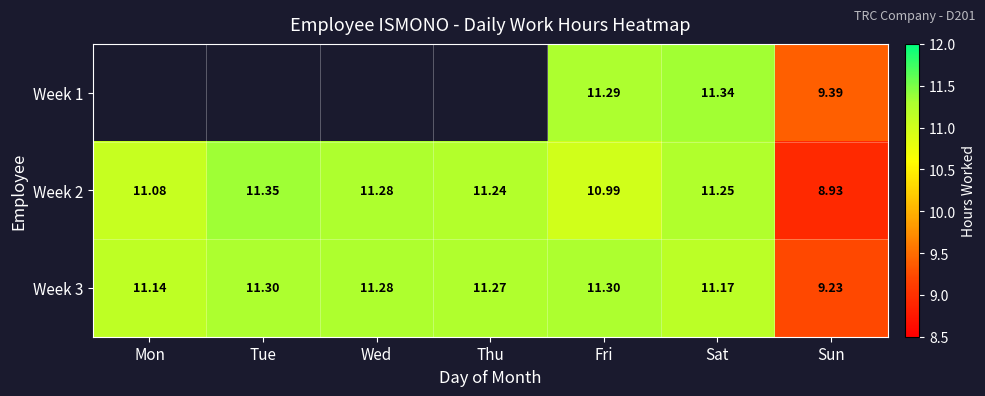

Which category has the lowest value in the Week 3 series?

Sun